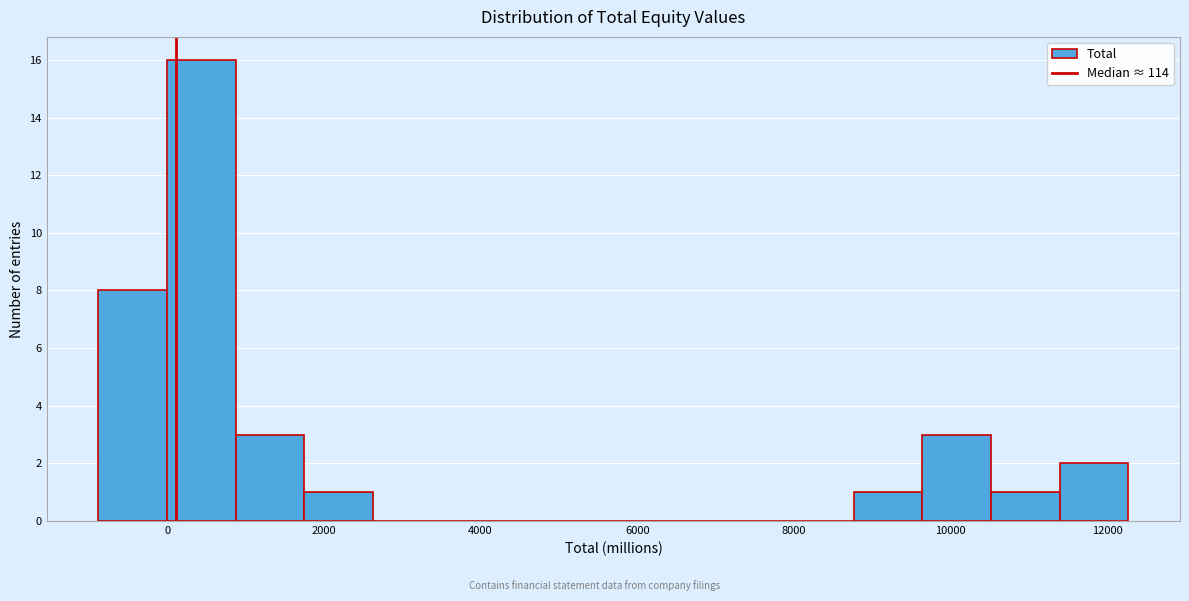

Reading left to right, list every bar in this chart as the range it spans on the x-axis followed by its height. Neither the bar edges nor the heights are printed on the chart, so give them approximately, as read against the axes.

-800 to 0: 8
0 to 800: 16
800 to 1800: 3
1800 to 2600: 1
2600 to 3600: 0
3600 to 4400: 0
4400 to 5200: 0
5200 to 6200: 0
6200 to 7000: 0
7000 to 7800: 0
7800 to 8800: 0
8800 to 9600: 1
9600 to 10600: 3
10600 to 11400: 1
11400 to 12200: 2